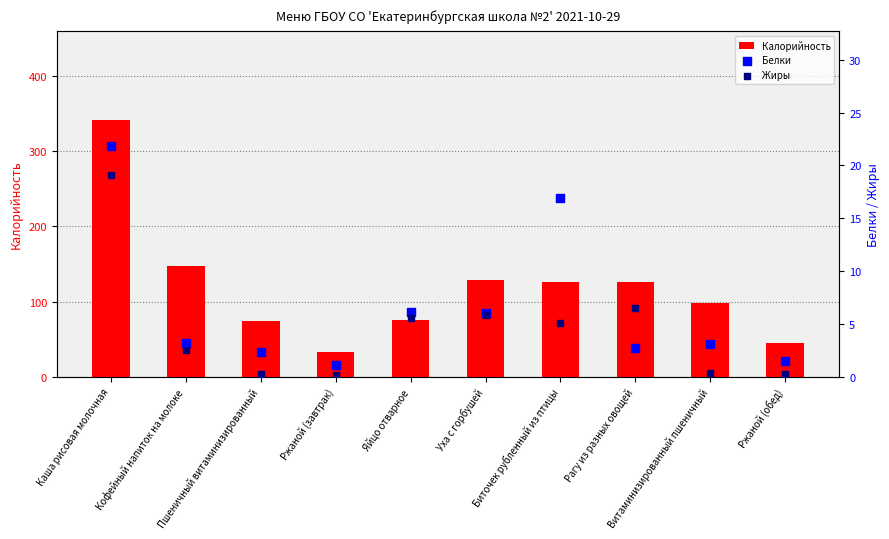

Is the value of Белки at Рагу из разных овощей greater than the value of Калорийность at Пшеничный витаминизированный?

No